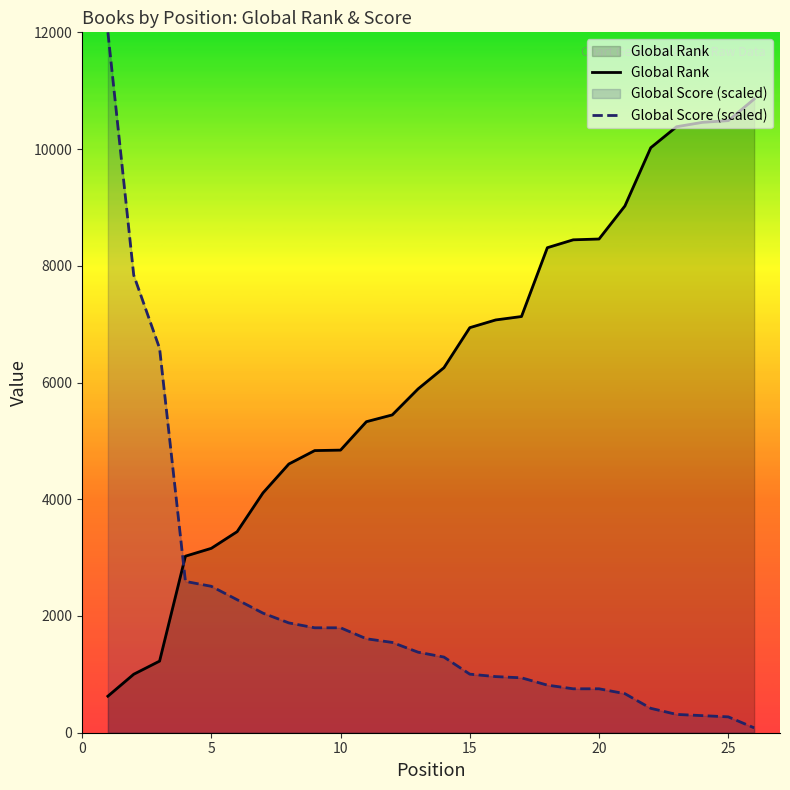

After their last crossing, which series has the higher values: Global Score (scaled) or Global Rank?

Global Rank